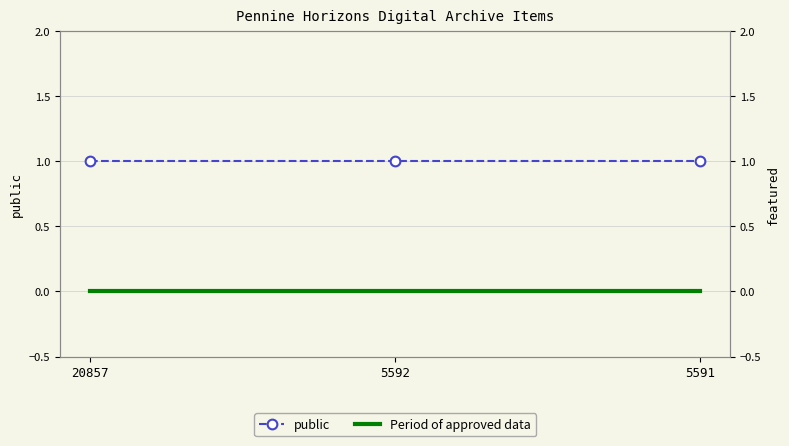

What is the minimum value for public?

1